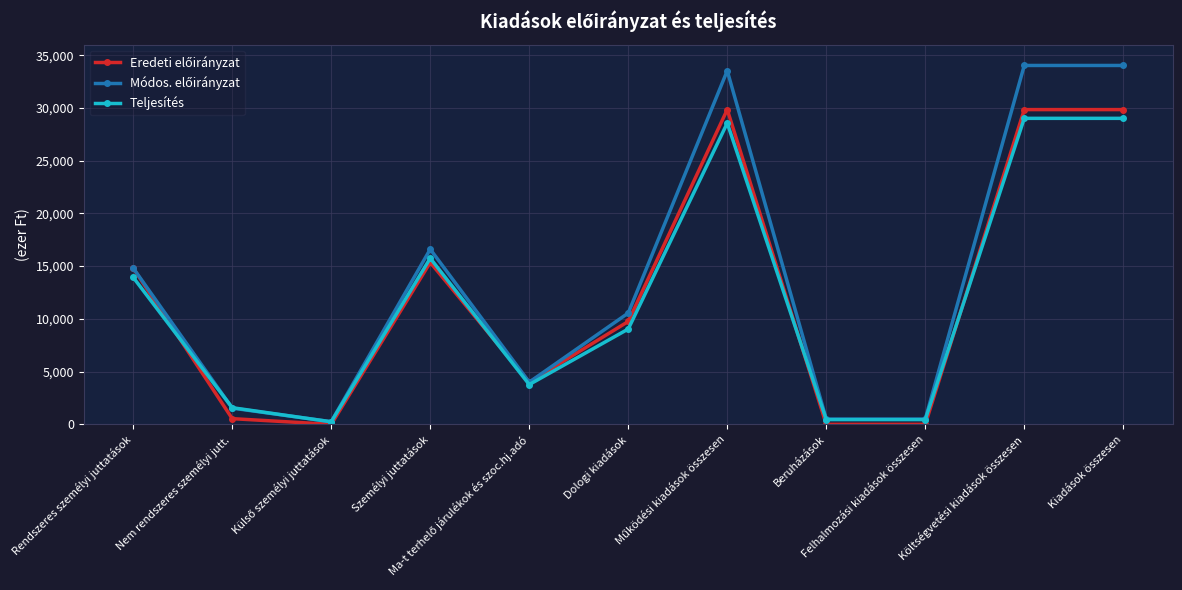

At how many categories does at least one series exceed 22250?

3